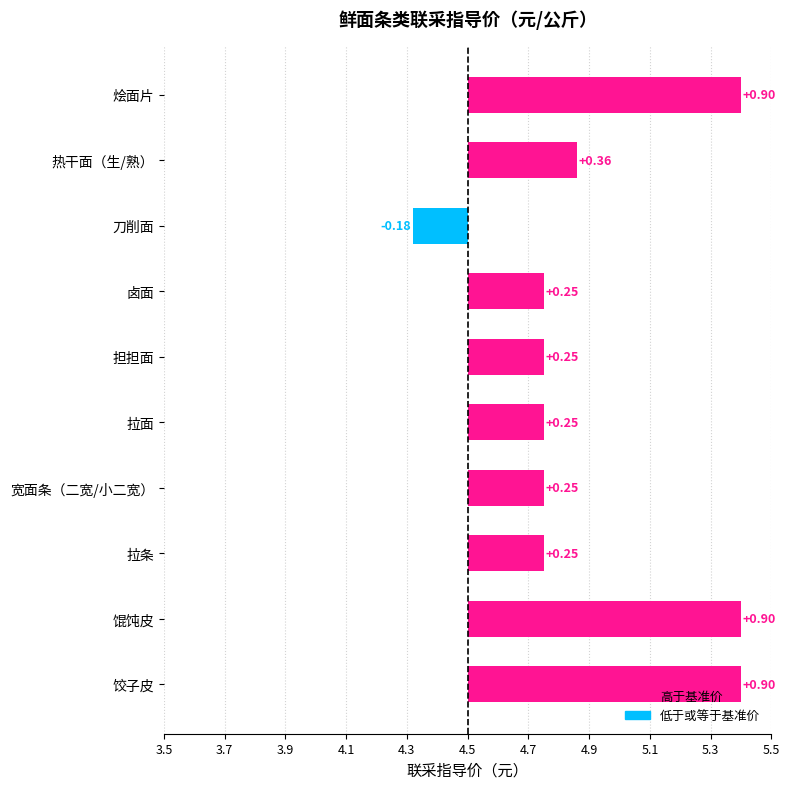

At which category does the chart reach its minimum across all series?

刀削面